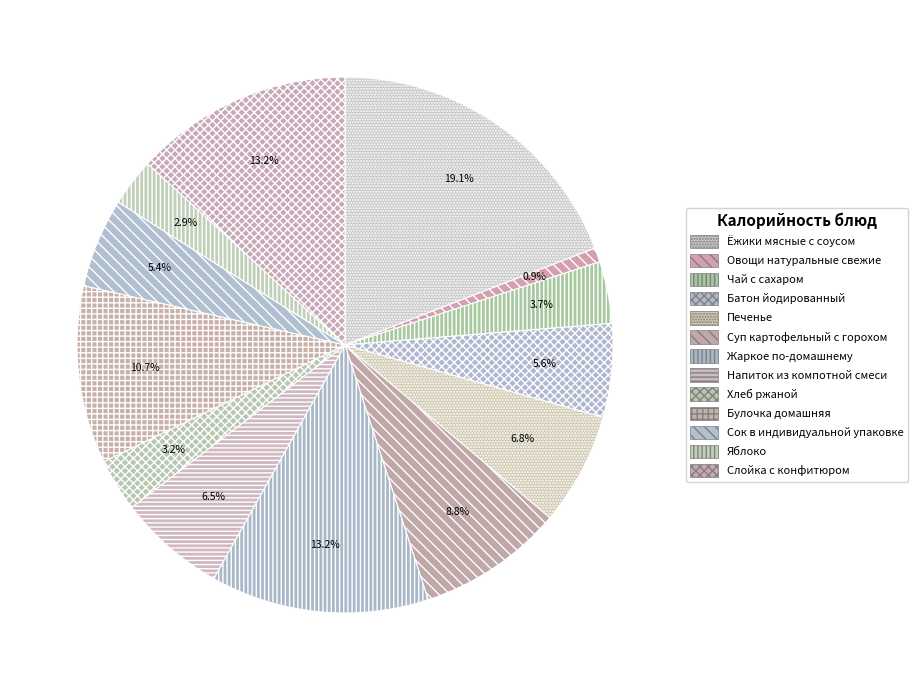

How many segments does this pie chart have?

13